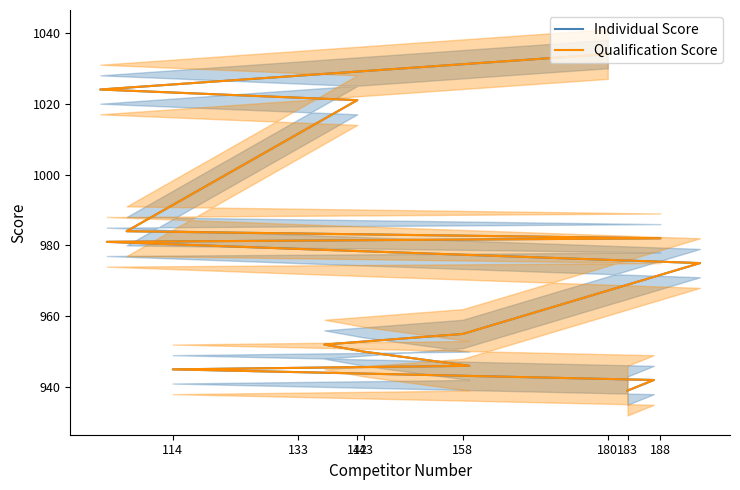

How many lines are shown in the chart?

2